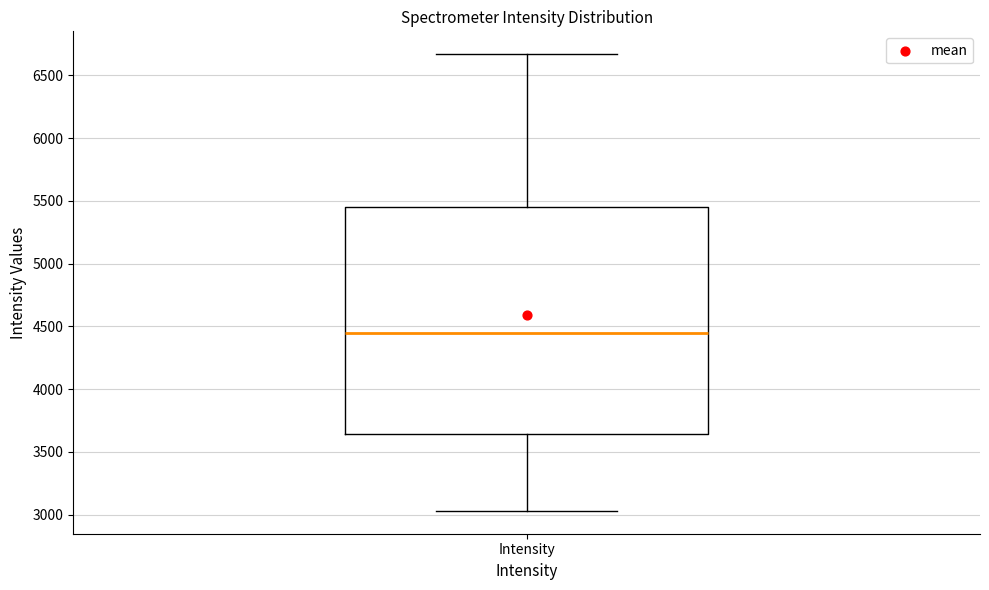

Read this box plot against the y-axis: the position of the median line, the range covered by the box, and the ends of both whiskers. The values are not printed on the chart, so give them approximately, as read against the axis.

median 4450, box 3650 to 5450, whiskers 3050 to 6650